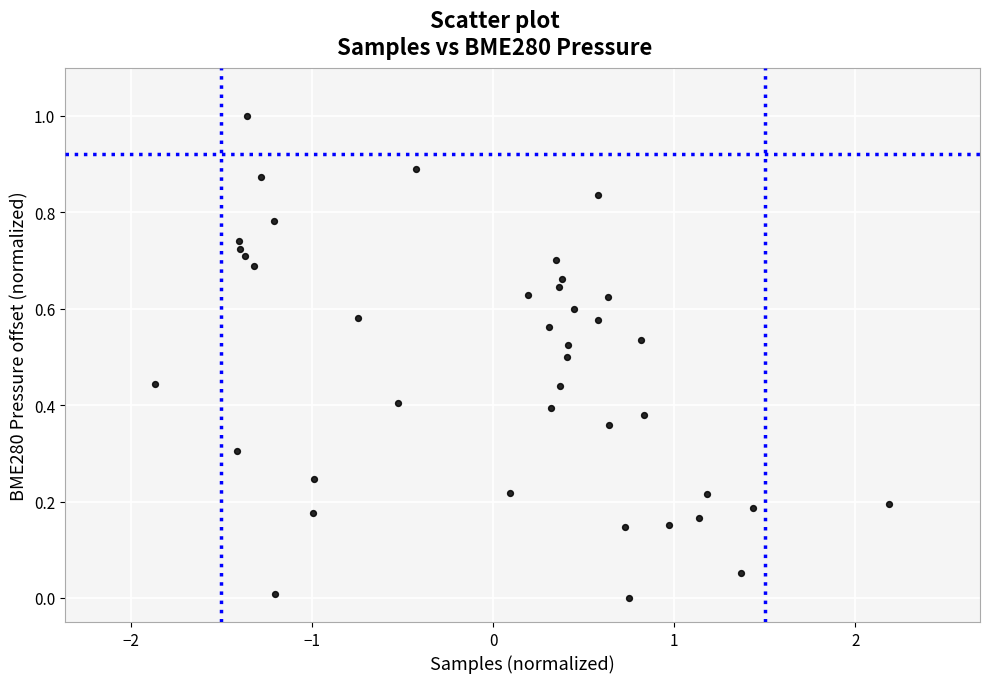

What is the range of Y values (max minus min)?

1.0